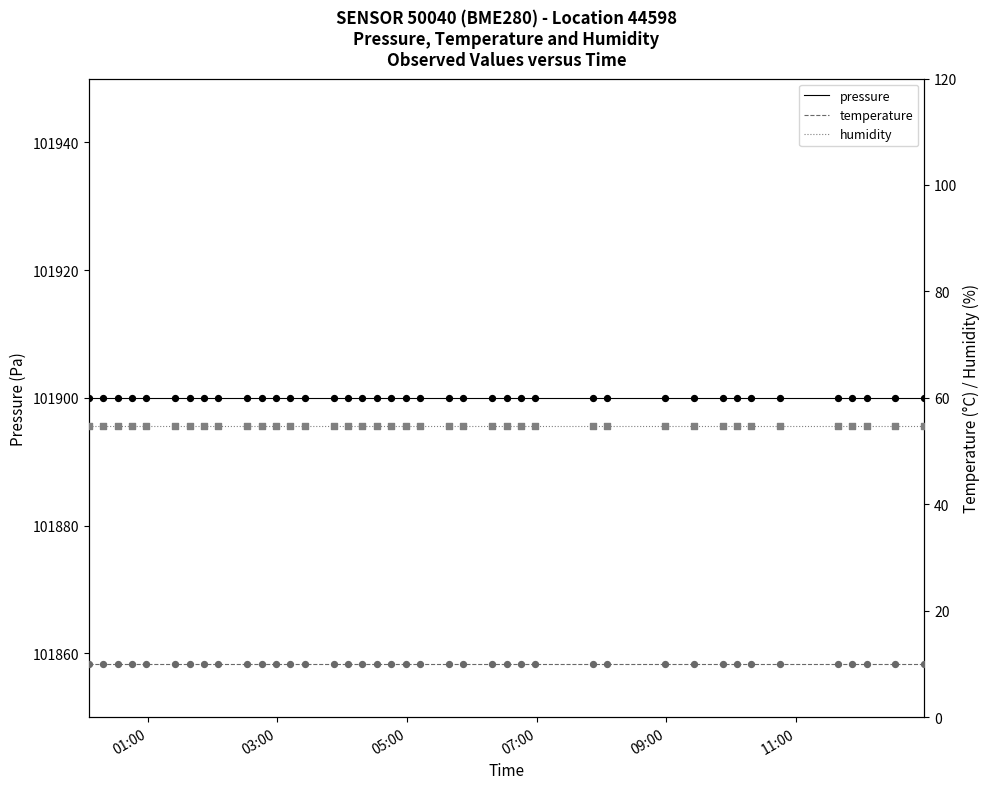

At which category is the sum across all series the highest?

01:00